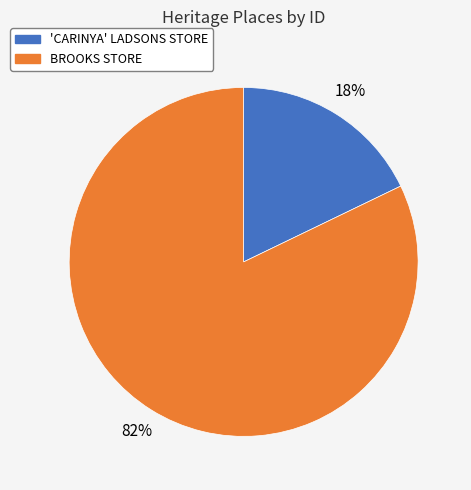

To the nearest percent, what portion does BROOKS STORE represent?

82%